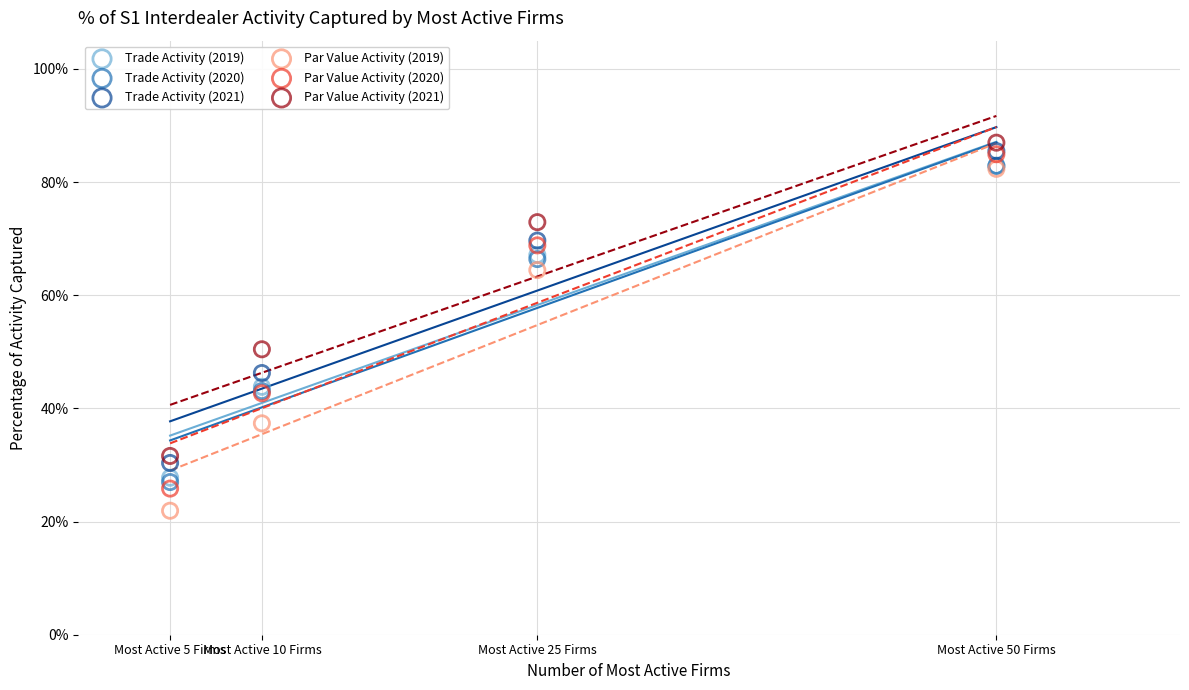

What are all the series names shown in the legend?

Trade Activity (2019), Trade Activity (2020), Trade Activity (2021), Par Value Activity (2019), Par Value Activity (2020), Par Value Activity (2021)